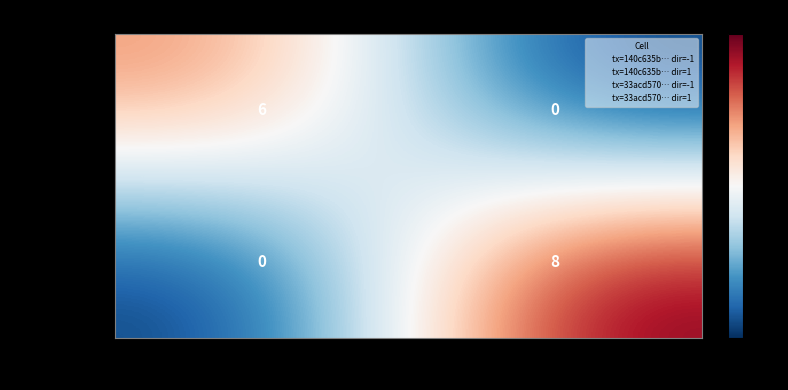

How many data points does each series have?

2